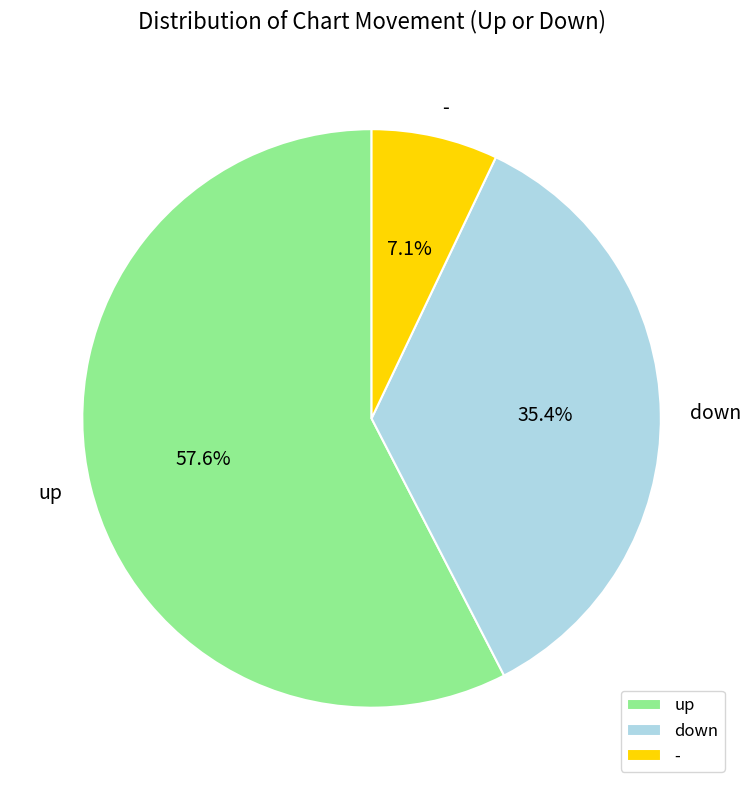

Is the sum of - and down greater than half?

No